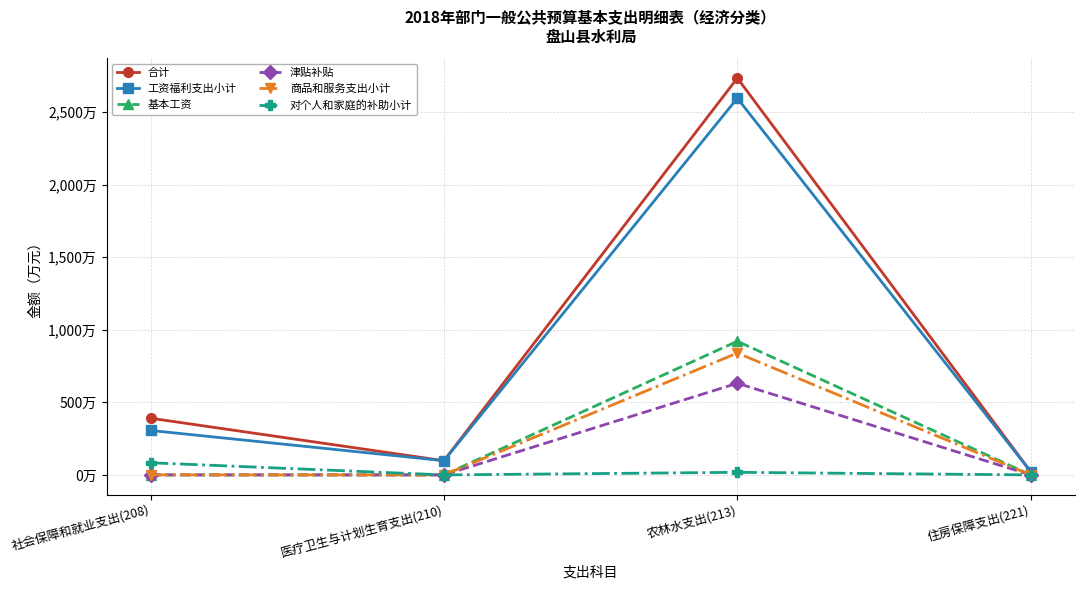

Which series has the largest total across all categories?

合计